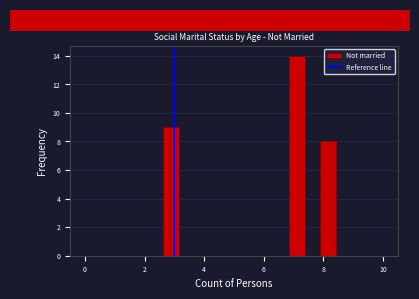

Read against the x-axis, roughly where is the centre of the tallest bar?

7.2